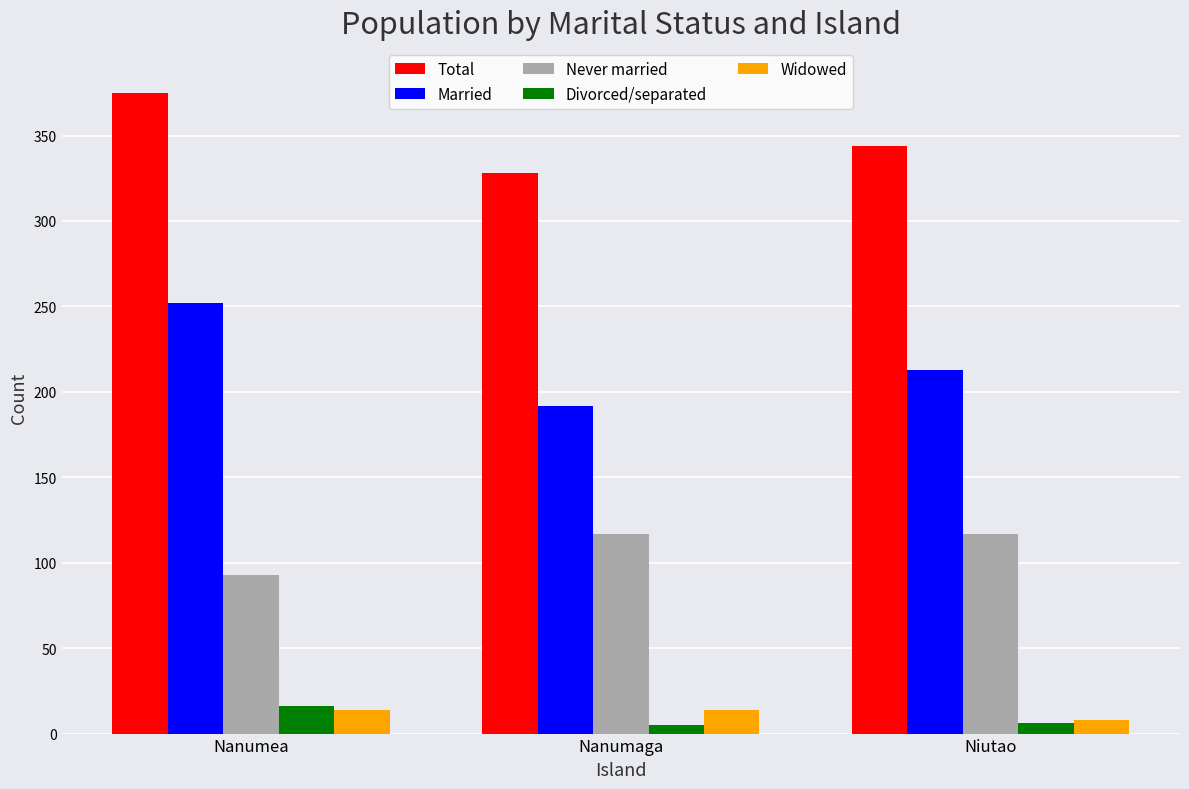

Does the chart contain any negative values?

No